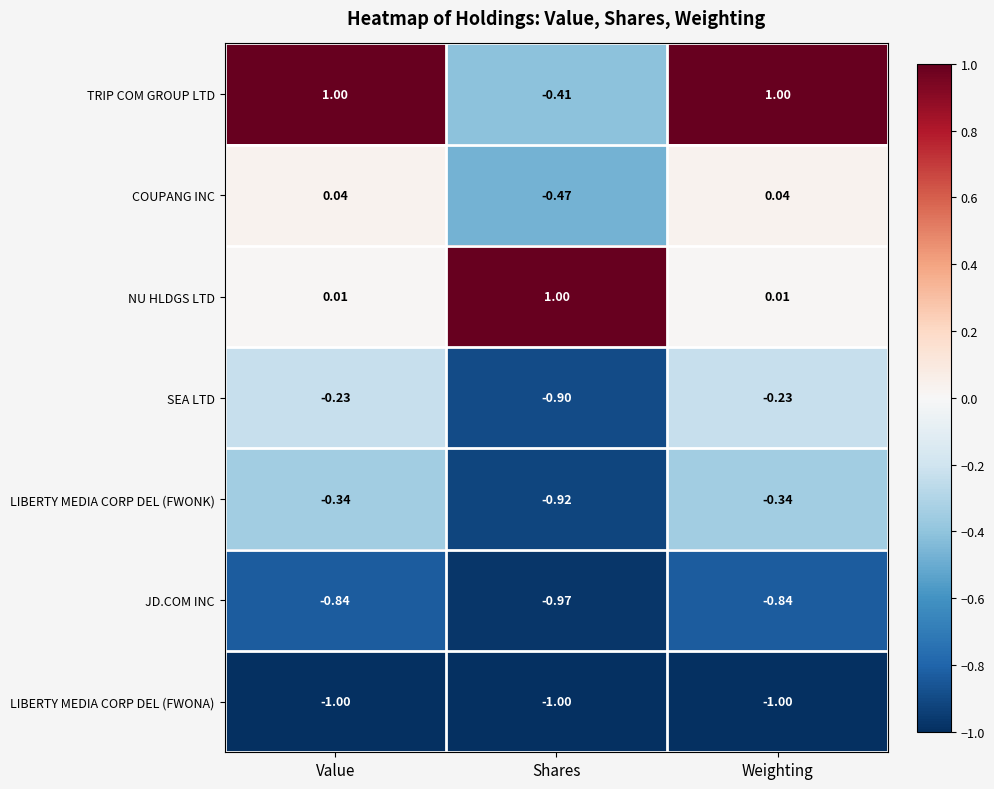

Where is LIBERTY MEDIA CORP DEL (FWONA) nearest to the value -1?

Value